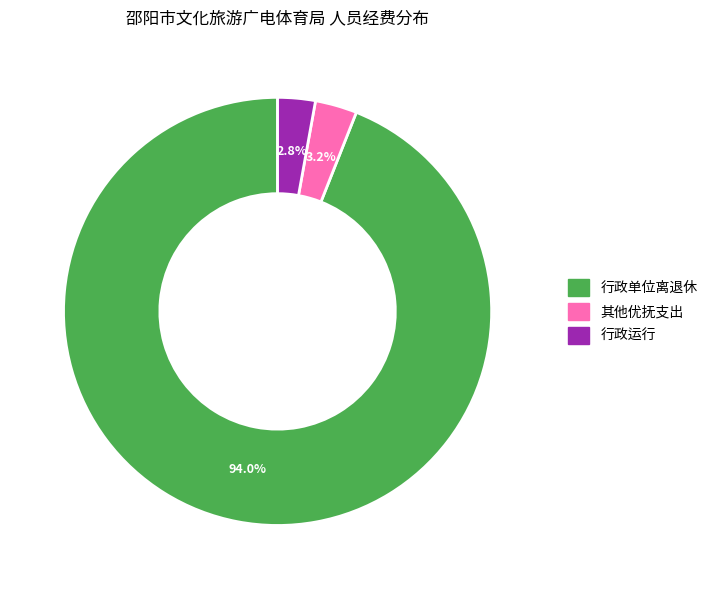

Does any single category account for the majority?

Yes